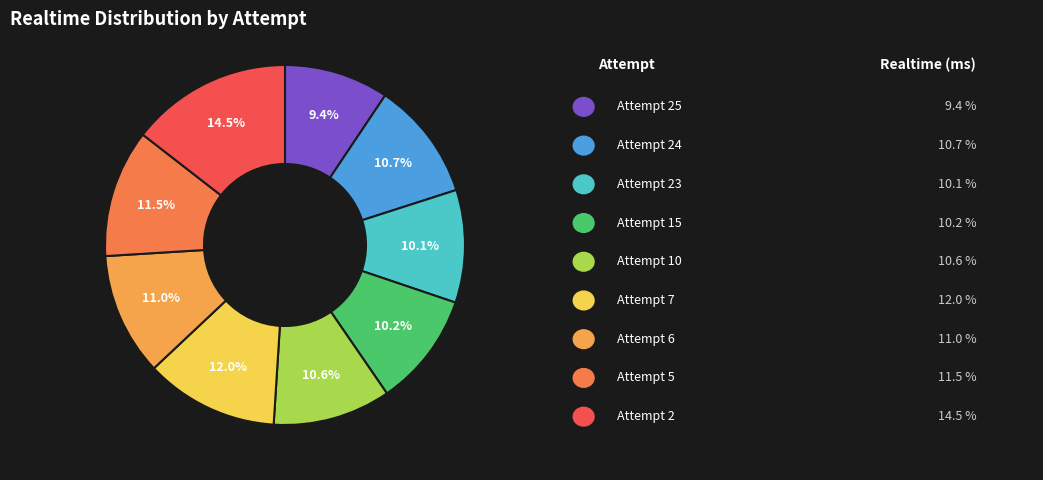

Is there any slice that represents more than half of the pie?

No